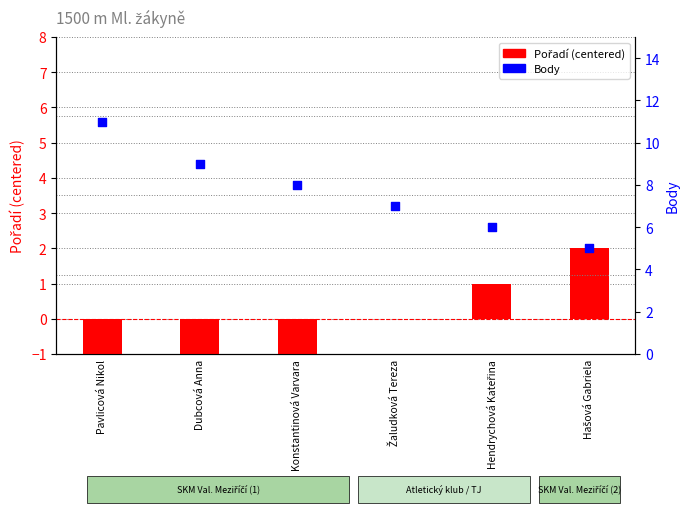

Which series has the largest total across all categories?

Body